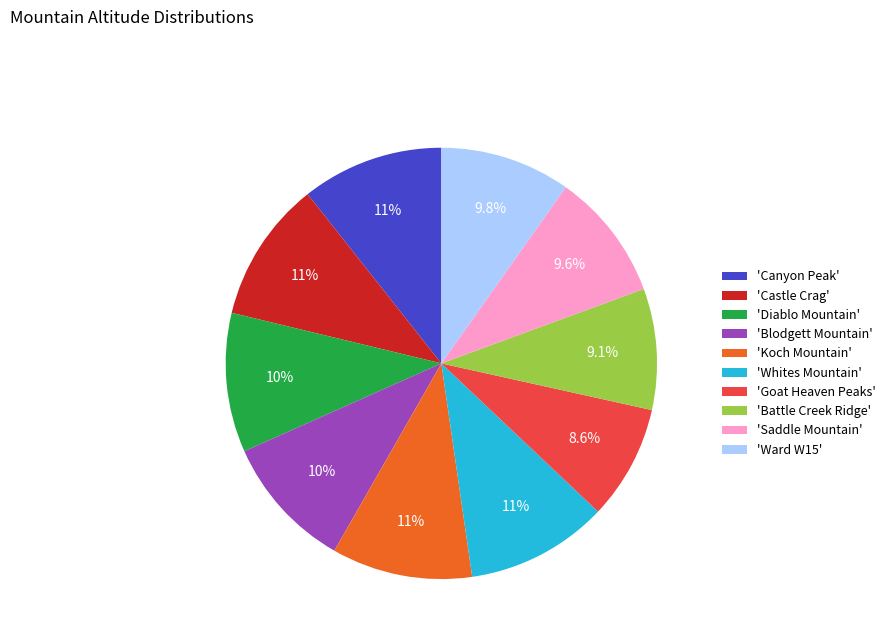

Approximately how many times larger is the value at 'Whites Mountain' compared to 'Castle Crag'?

1.0